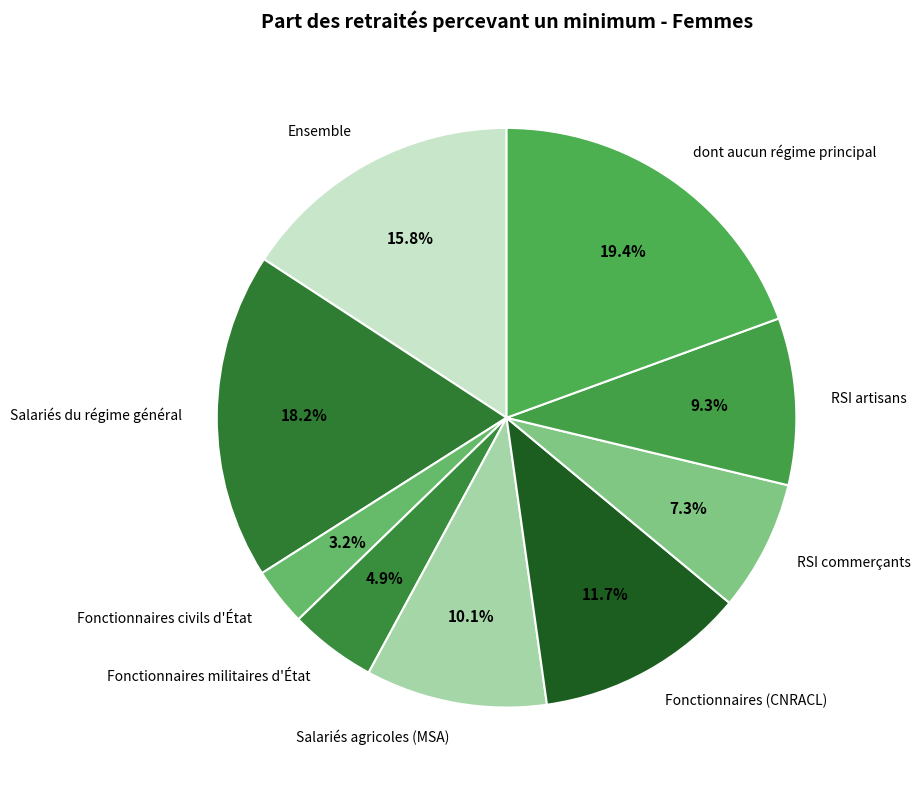

Which slice is the smallest?

Fonctionnaires civils d'État